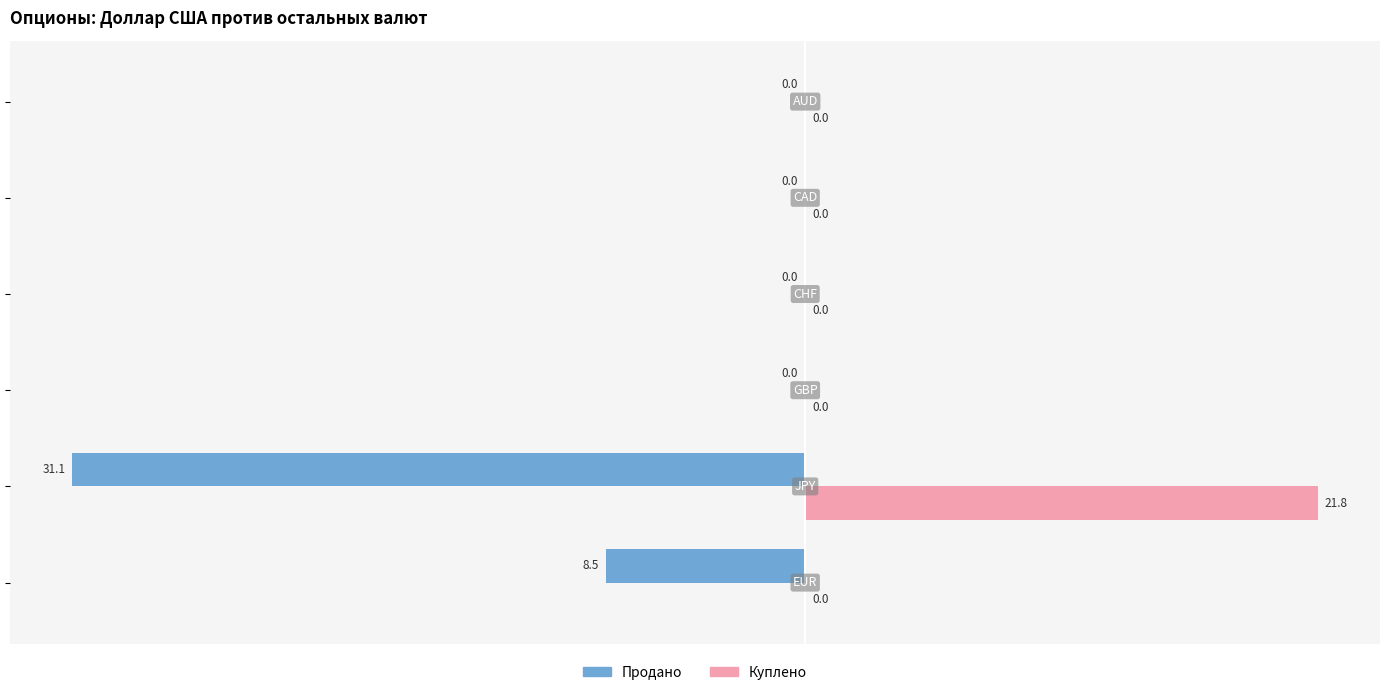

How many series are shown in this chart?

2